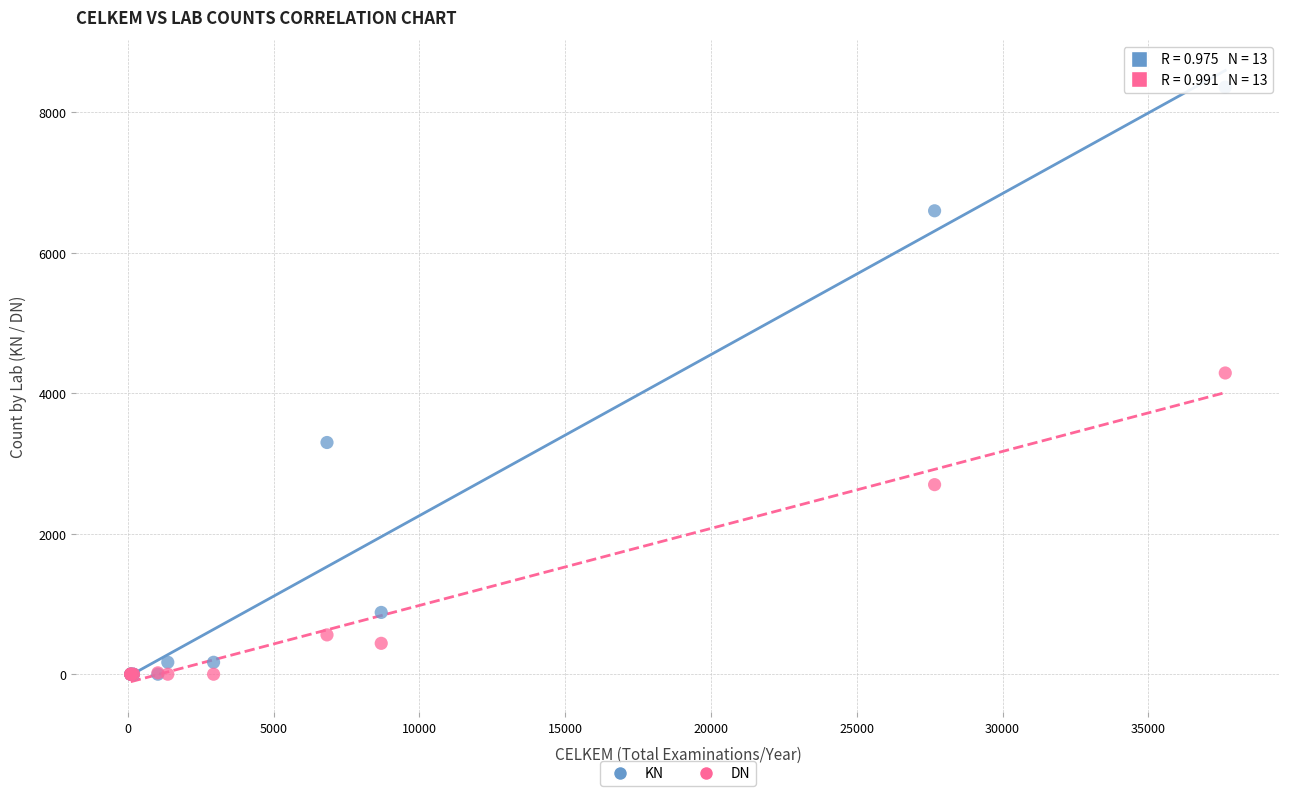

Which series has the largest Y range (max minus min)?

KN